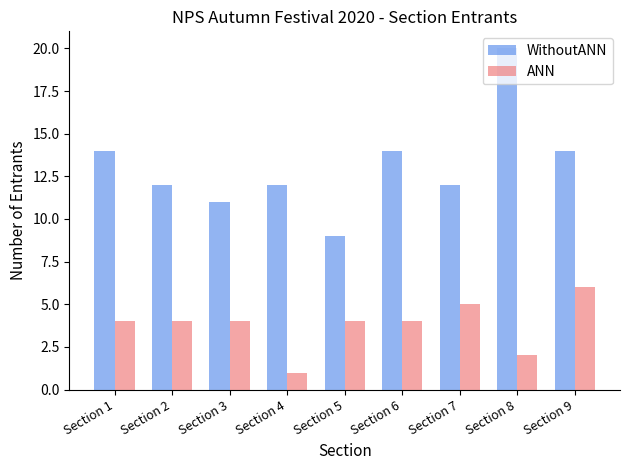

What is the total value across all series at Section 9?

20